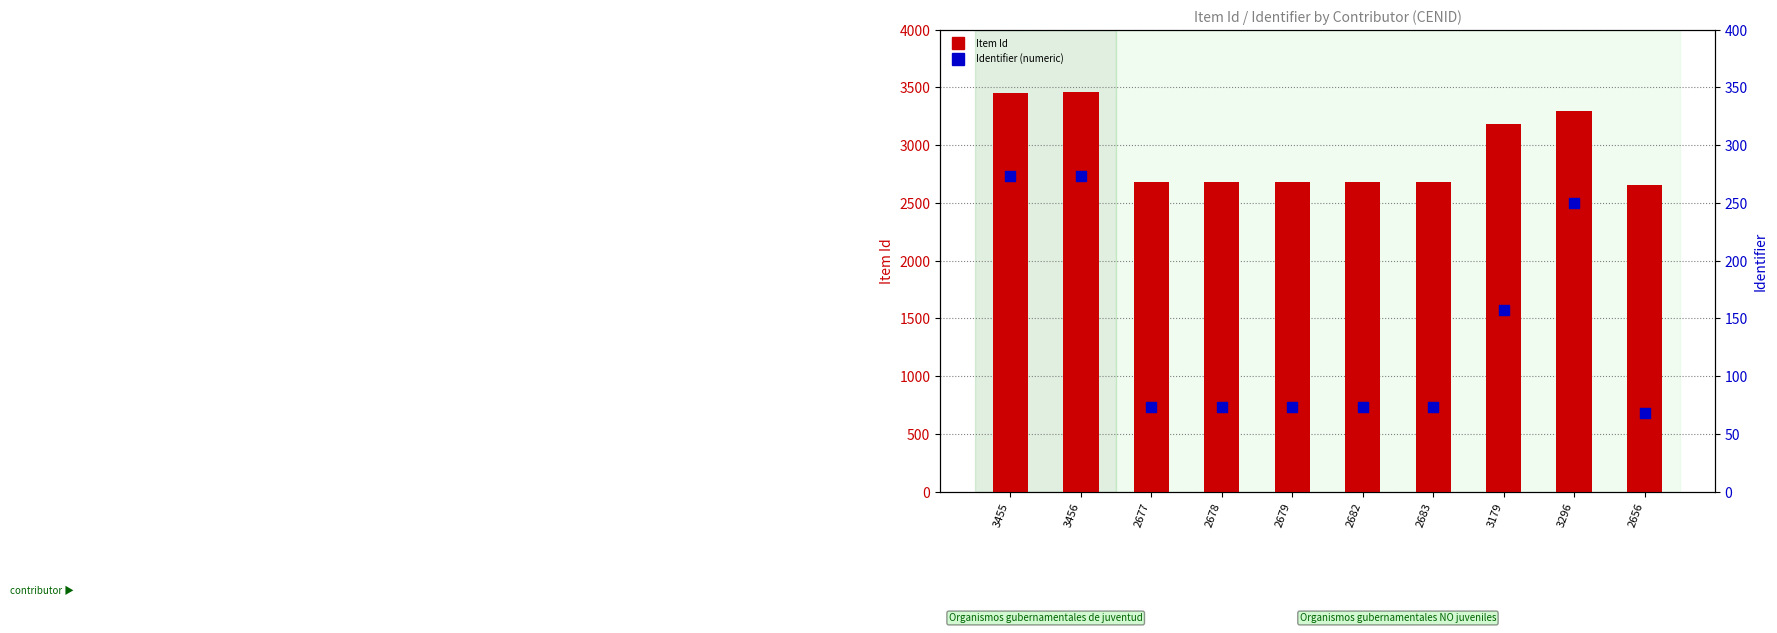

Which series contains the lowest Y value?

Identifier (numeric)